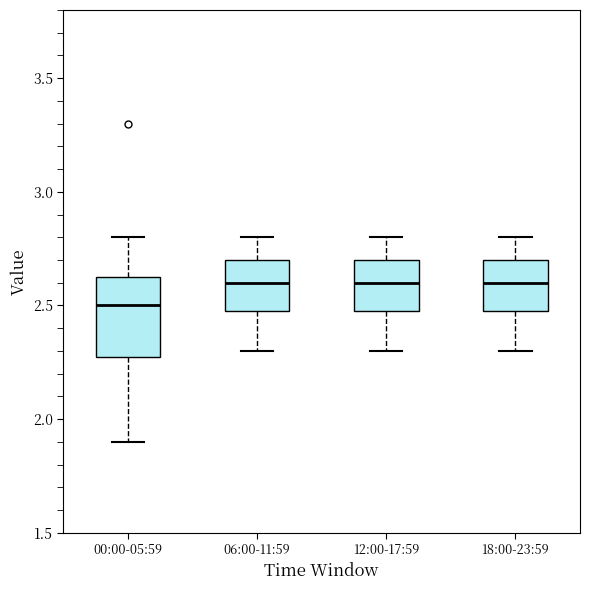

Reading left to right, read every box against the y-axis: the position of its median line, the range the box covers, and the ends of its whiskers. The values are not printed on the chart, so give them approximately, as read against the axis.

00:00-05:59: median 2.50, box 2.30 to 2.65, whiskers 1.90 to 2.80
06:00-11:59: median 2.60, box 2.50 to 2.70, whiskers 2.30 to 2.80
12:00-17:59: median 2.60, box 2.50 to 2.70, whiskers 2.30 to 2.80
18:00-23:59: median 2.60, box 2.50 to 2.70, whiskers 2.30 to 2.80